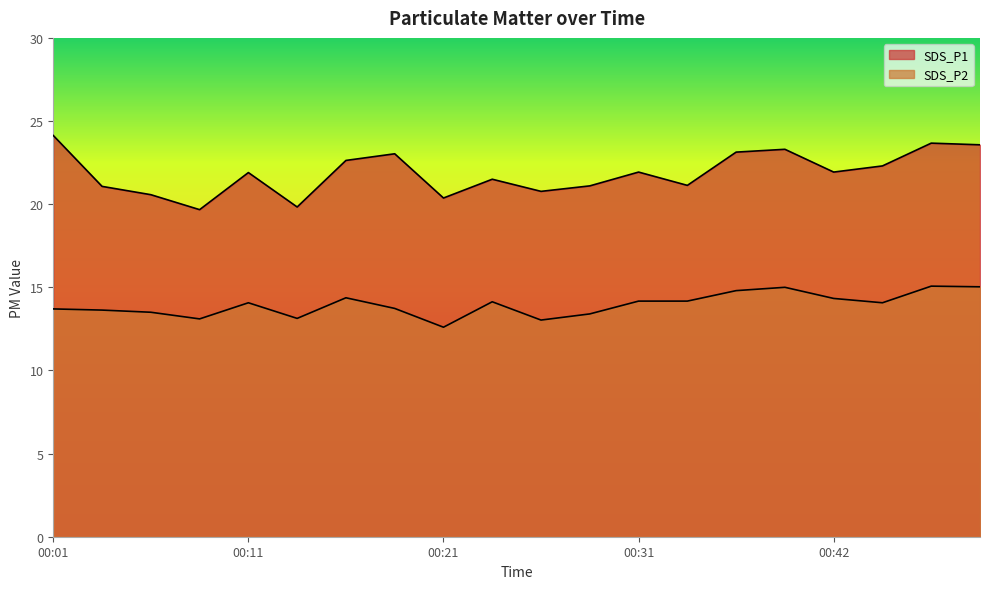

What are all the series names shown in the legend?

SDS_P1, SDS_P2